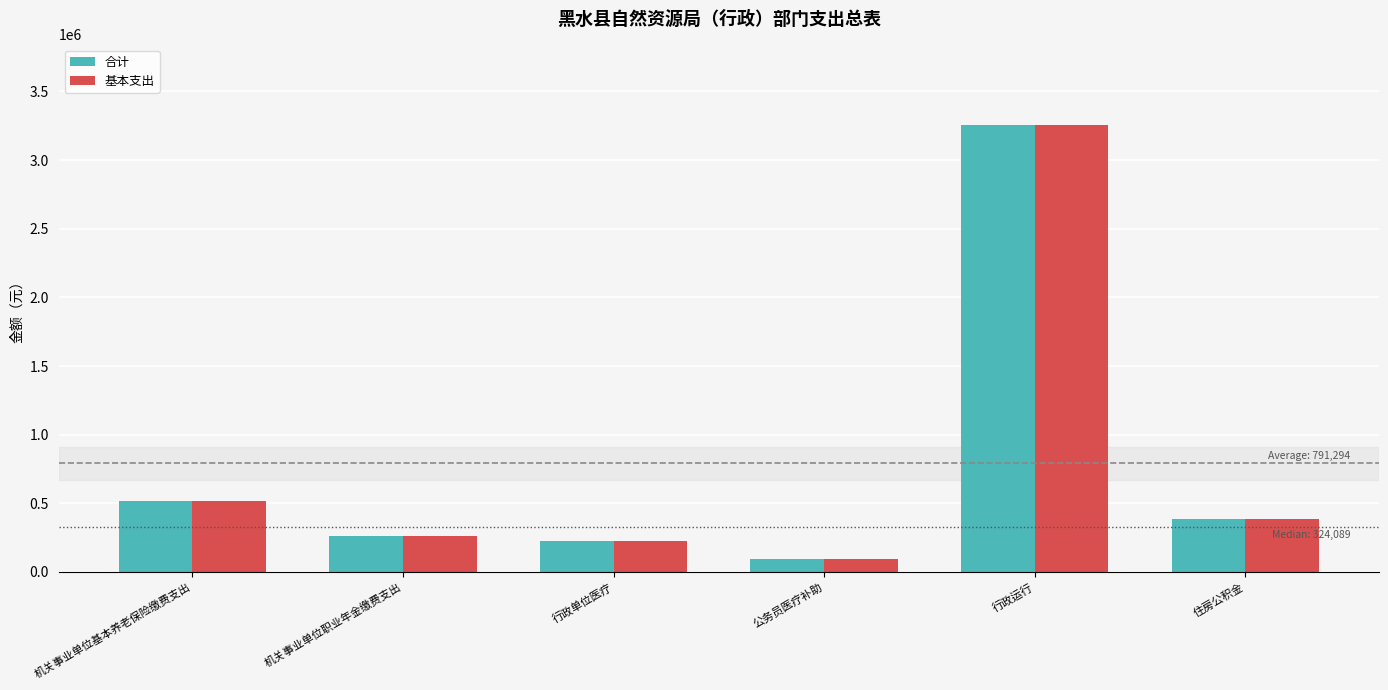

What is the difference between the maximum and second lowest values in the 基本支出 series?

3029643.8